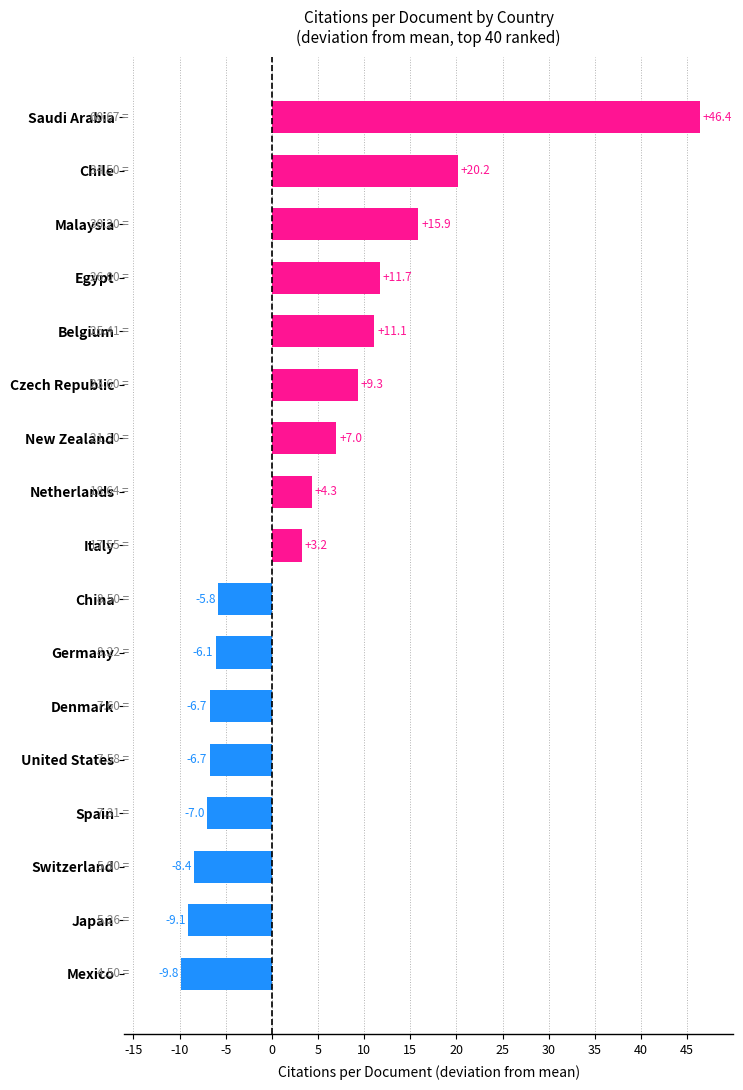

Where is the data nearest to the value 18?

Malaysia